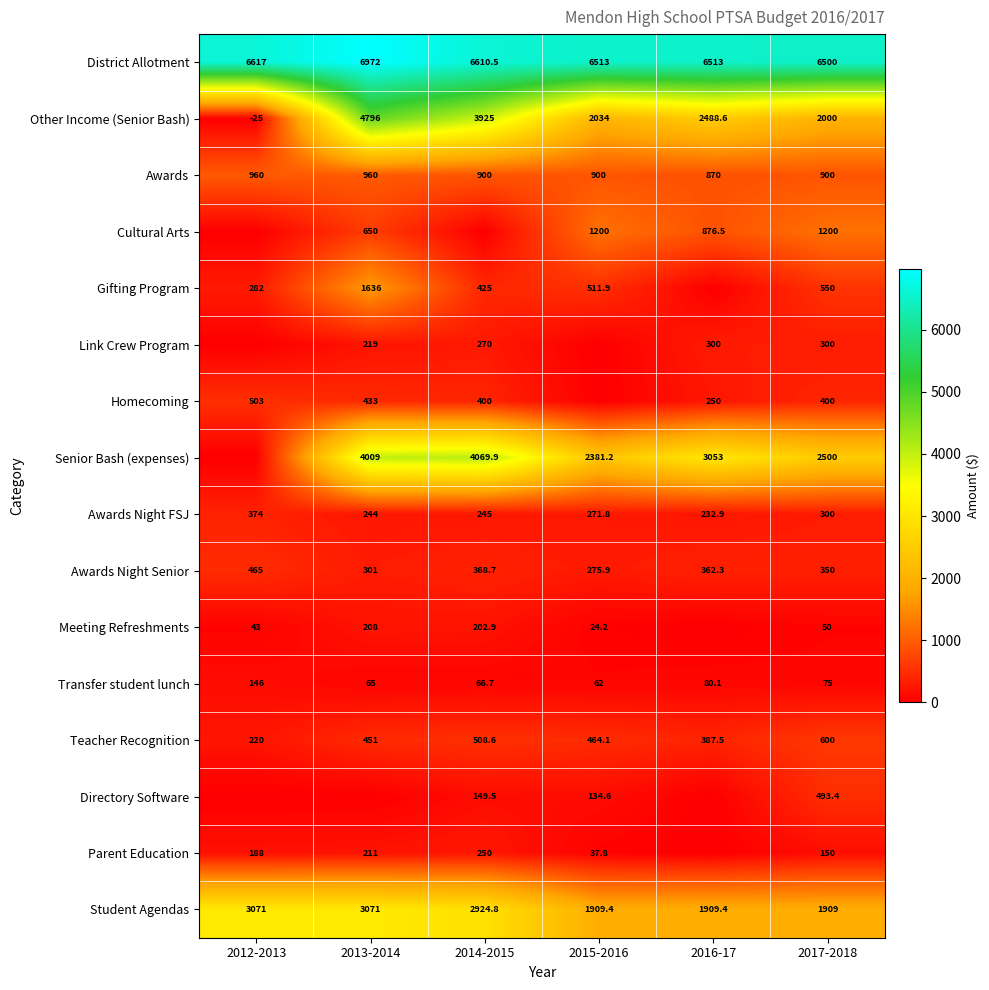

What is the total value across all series at 2013-2014?

24226.0